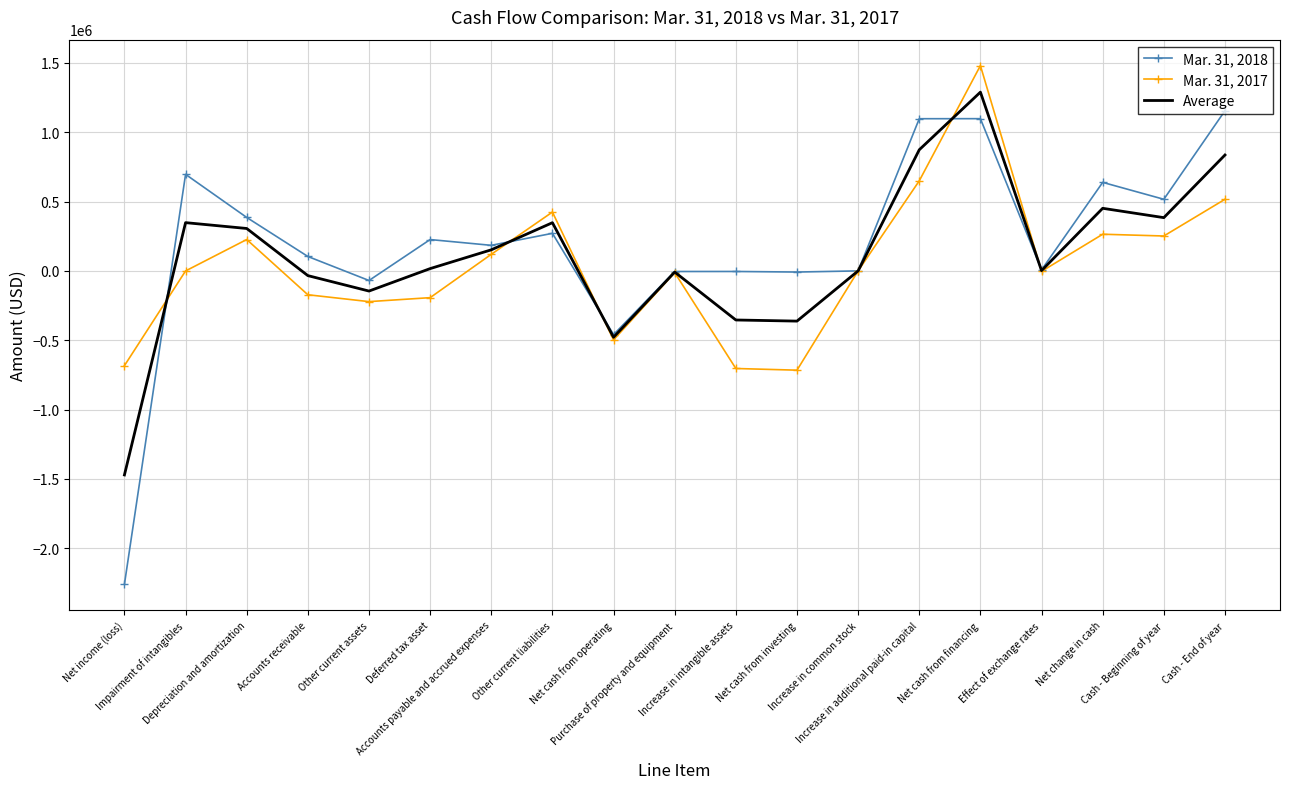

Which series has the largest range (max minus min)?

Mar. 31, 2018